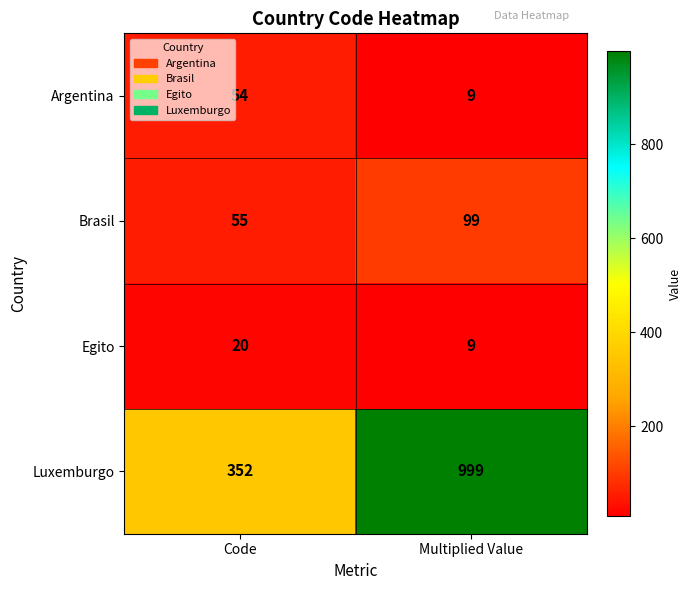

What is the difference between the Brasil values at Multiplied Value and Code?

44